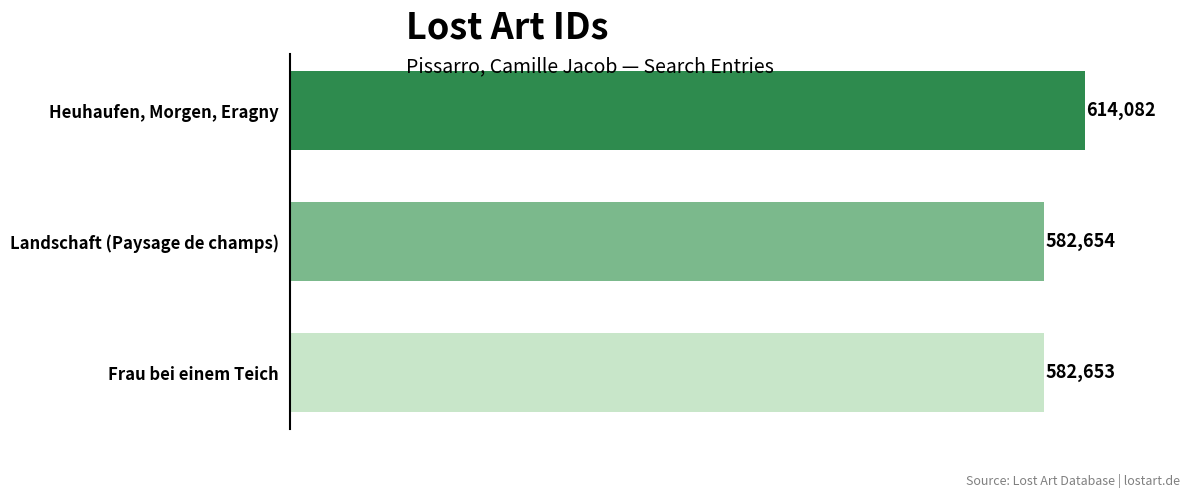

What is the difference between the values at Heuhaufen, Morgen, Eragny and Landschaft (Paysage de champs)?

31428